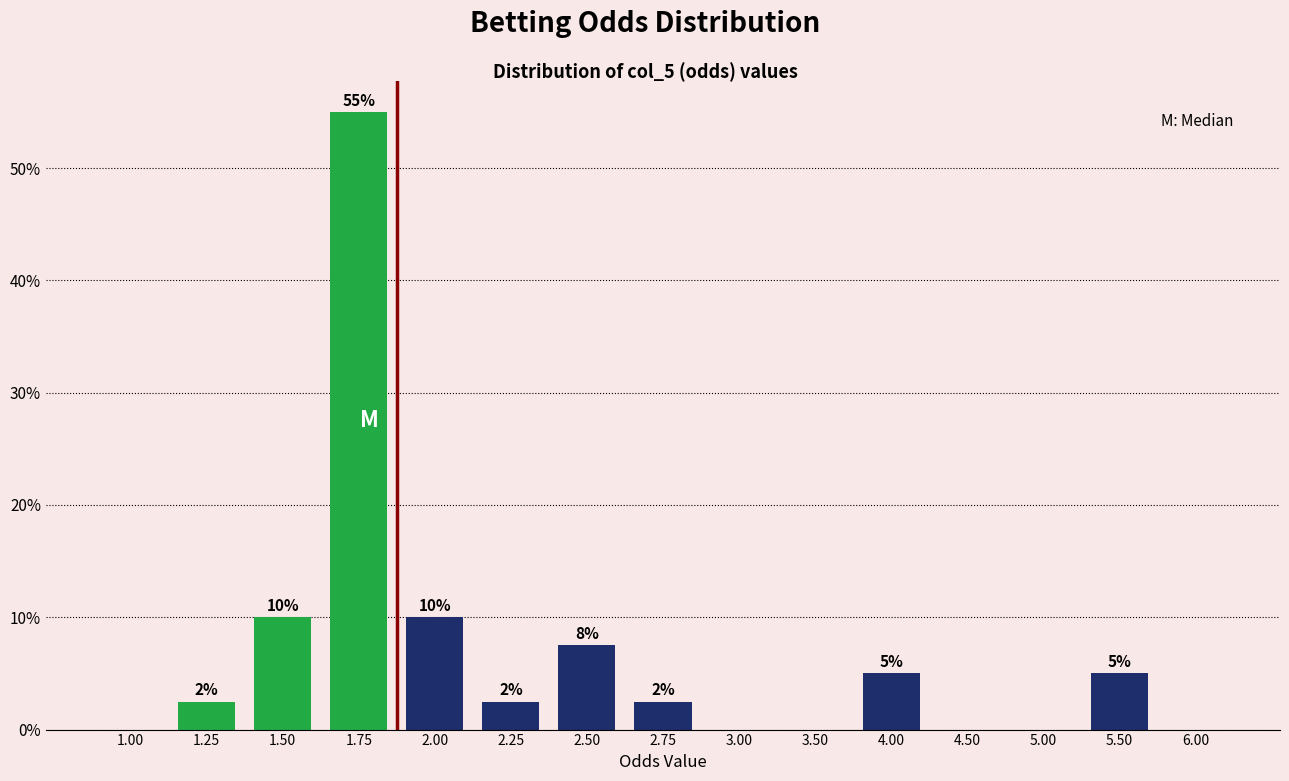

Which has a higher value, 2.50 or 1.00?

2.50